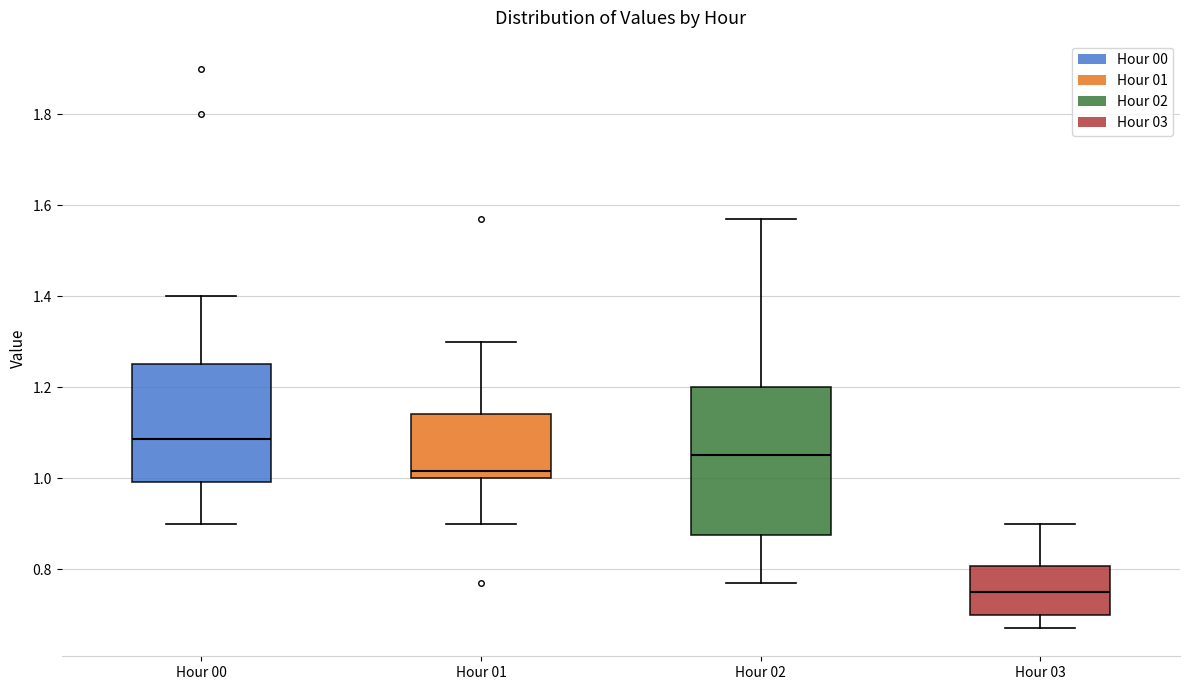

Reading left to right, read every box against the y-axis: the position of its median line, the range the box covers, and the ends of its whiskers. The values are not printed on the chart, so give them approximately, as read against the axis.

Hour 00: median 1.08, box 1.00 to 1.26, whiskers 0.90 to 1.40
Hour 01: median 1.02, box 1.00 to 1.14, whiskers 0.90 to 1.30
Hour 02: median 1.06, box 0.88 to 1.20, whiskers 0.78 to 1.58
Hour 03: median 0.76, box 0.70 to 0.80, whiskers 0.68 to 0.90